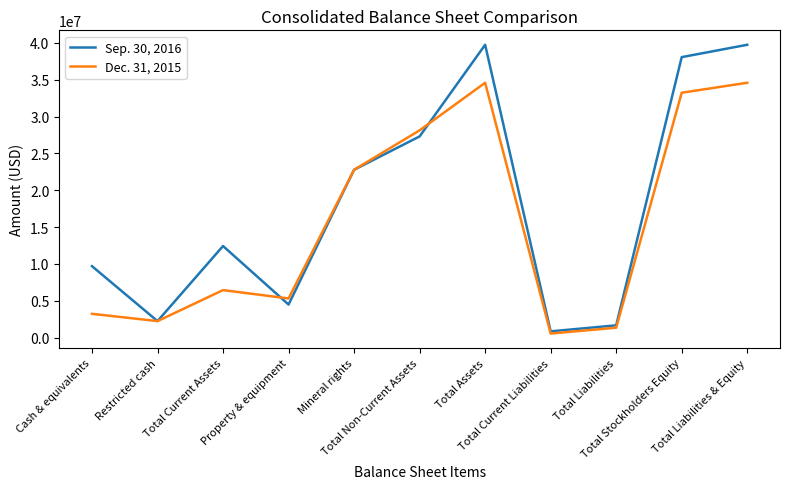

How many interior local valleys does the Sep. 30, 2016 series have?

3